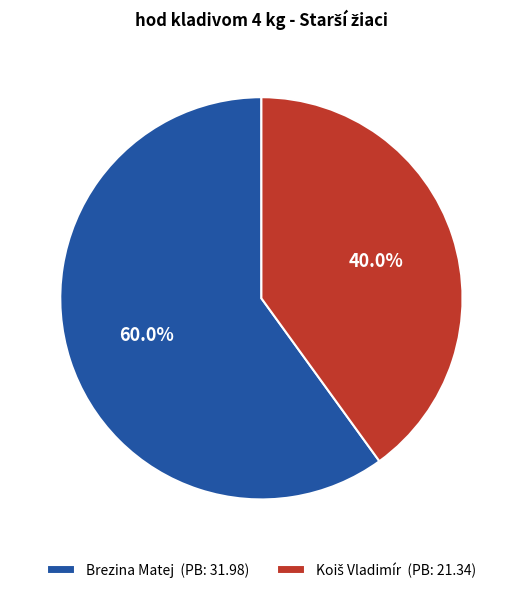

Is there a majority slice in this chart?

Yes